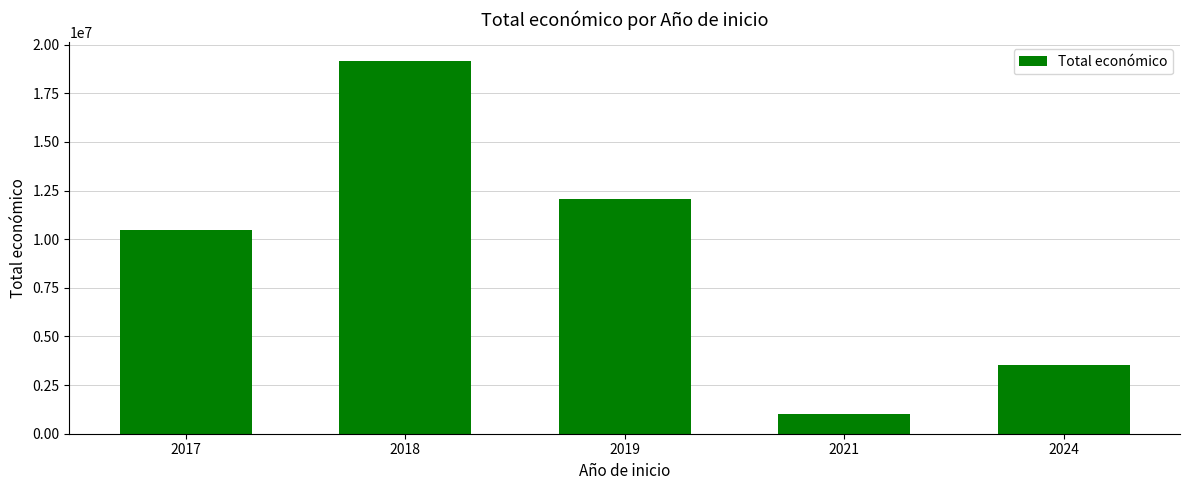

The value at 2017 is 10472239. True or false?

True